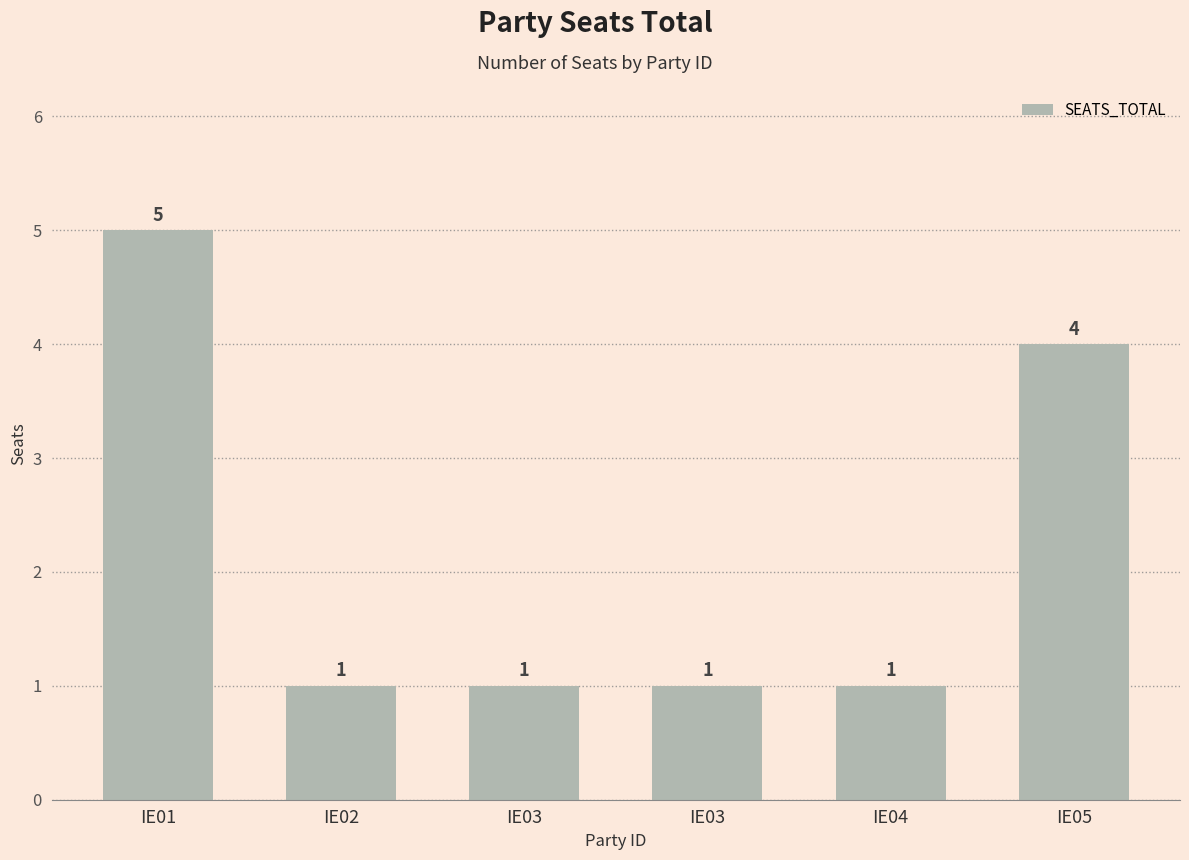

Are the bars horizontal?

No